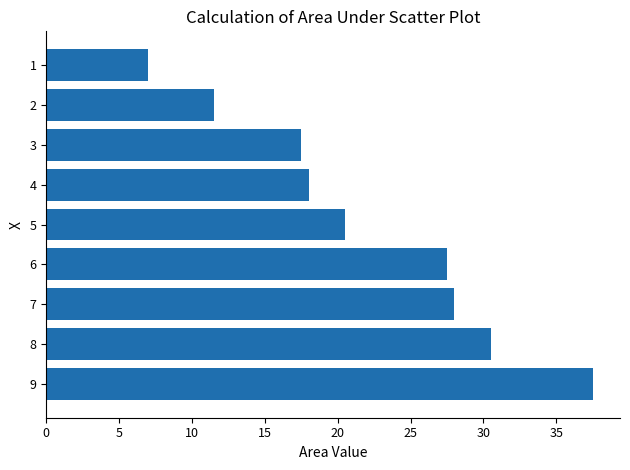

Rank the categories by value from lowest to highest.

1, 2, 3, 4, 5, 6, 7, 8, 9